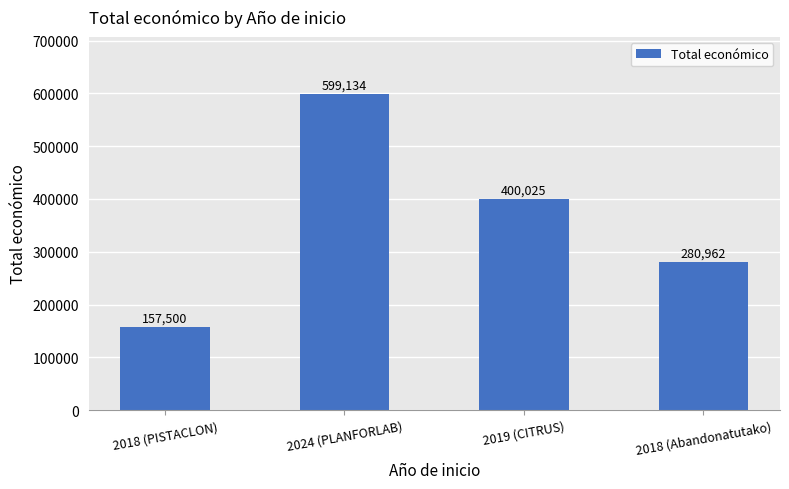

What is the greatest value displayed?

599134